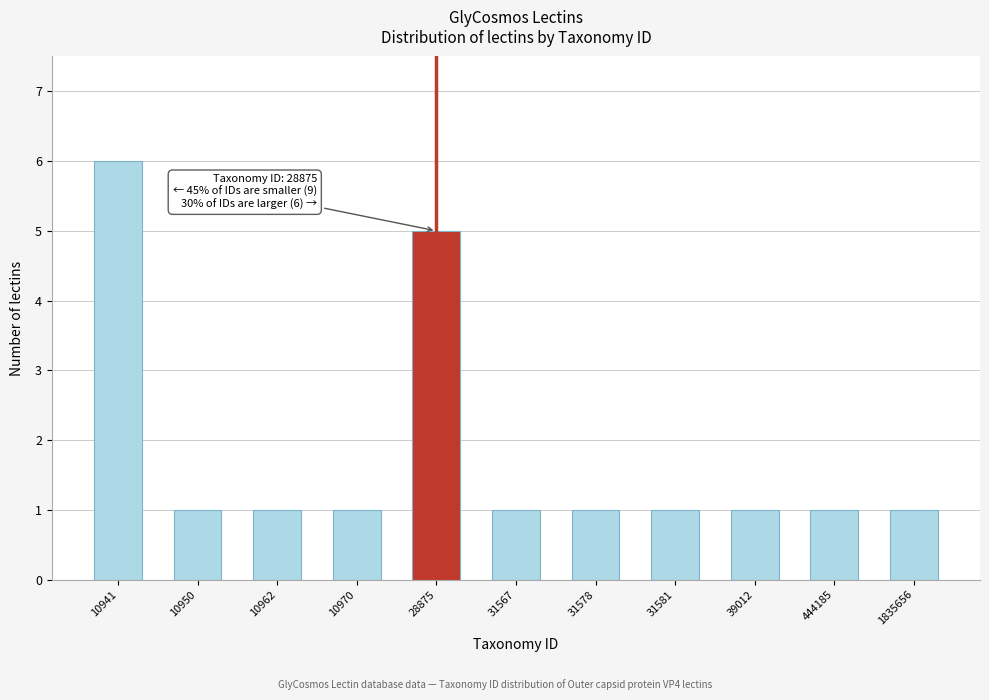

Reading left to right, extract all data points from this chart.

10941=6	10950=1	10962=1	10970=1	28875=5	31567=1	31578=1	31581=1	39012=1	444185=1	1835656=1